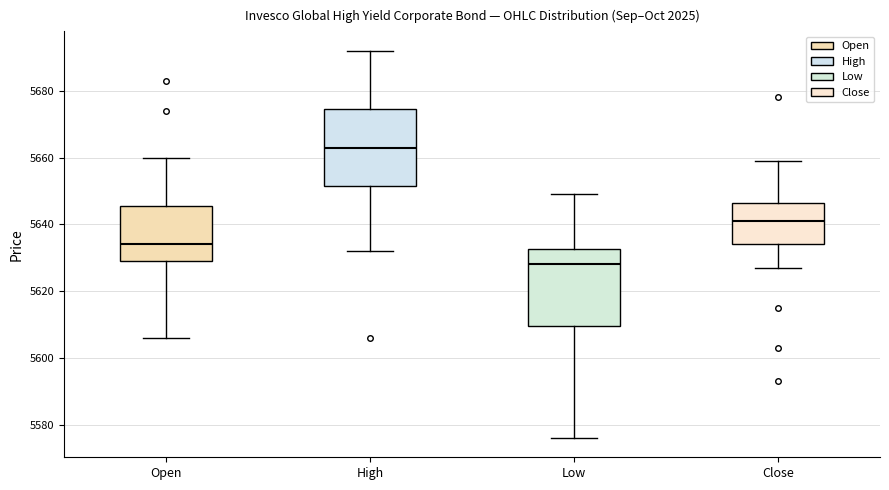

Reading left to right, transcribe this box plot: for each box, give where its median line is, the range the box spans, and where its two whiskers end, as read against the y-axis. The values are not printed on the chart, so give them approximately, as read against the axis.

Open: median 5634, box 5630 to 5646, whiskers 5606 to 5660
High: median 5664, box 5652 to 5674, whiskers 5632 to 5692
Low: median 5628, box 5610 to 5632, whiskers 5576 to 5650
Close: median 5642, box 5634 to 5646, whiskers 5628 to 5660